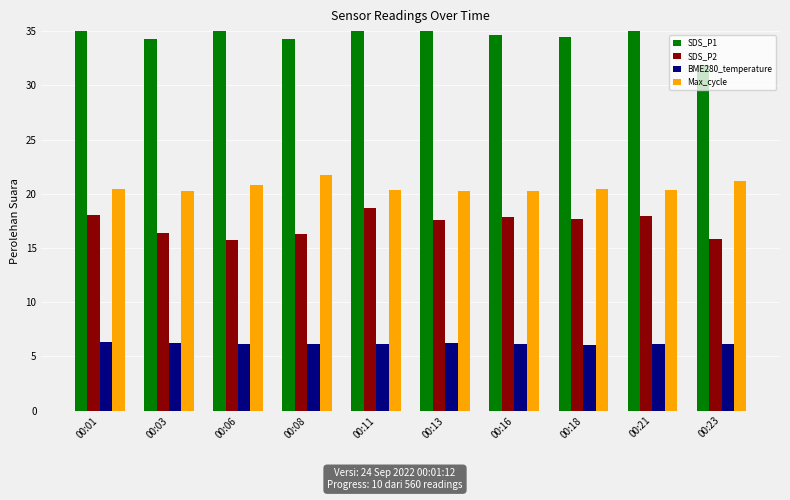

What is the value of the SDS_P2 bar at the 7th from the left?

17.9